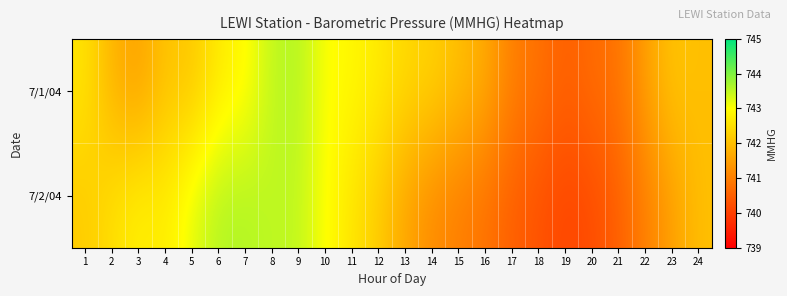

Reading right to left, extract all data points from this chart.

7/1/04: 24=742.0	23=742.1	22=741.5	21=740.8	20=740.7	19=740.5	18=740.8	17=741.0	16=741.7	15=742.0	14=742.3	13=742.4	12=742.7	11=742.9	10=743.0	9=743.6	8=743.5	7=742.9	6=742.7	5=742.1	4=742.1	3=741.5	2=741.8	1=742.6
7/2/04: 24=742.0	23=741.5	22=741.0	21=740.5	20=740.2	19=740.1	18=740.3	17=740.5	16=740.8	15=741.0	14=741.2	13=741.6	12=742.2	11=742.6	10=743.0	9=743.5	8=743.5	7=743.6	6=743.6	5=743.2	4=742.7	3=742.8	2=742.5	1=742.2